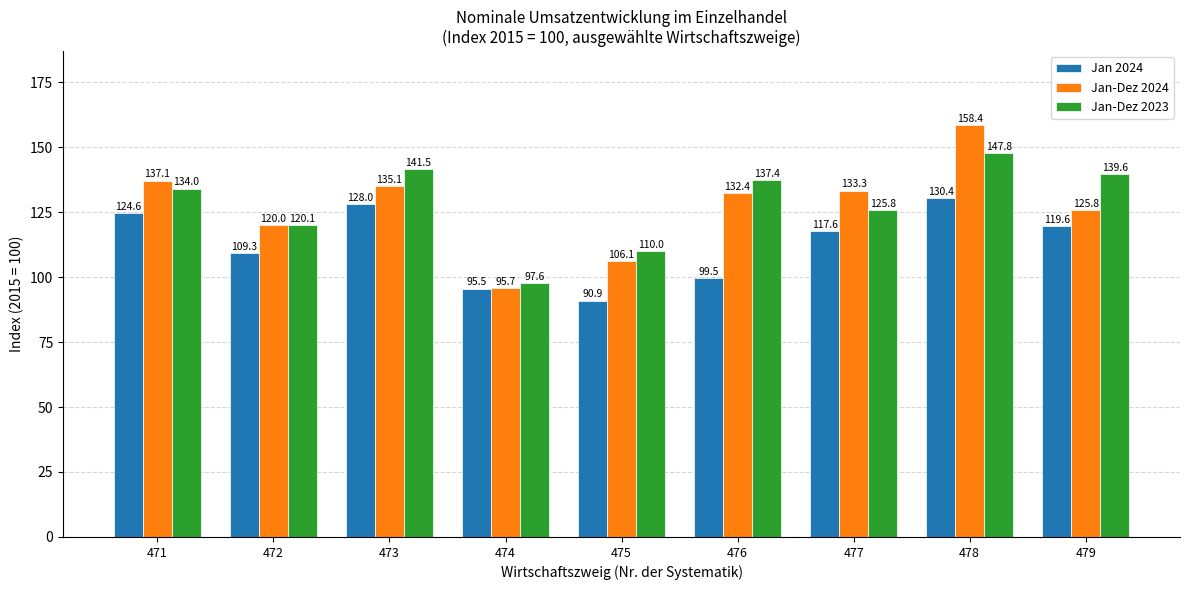

What is the difference between the maximum and minimum values in the Jan 2024 series?

39.5